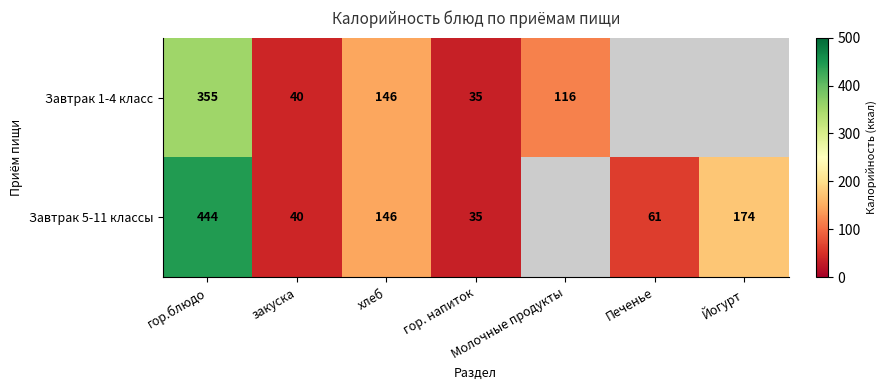

At how many categories does at least one series exceed 412?

1